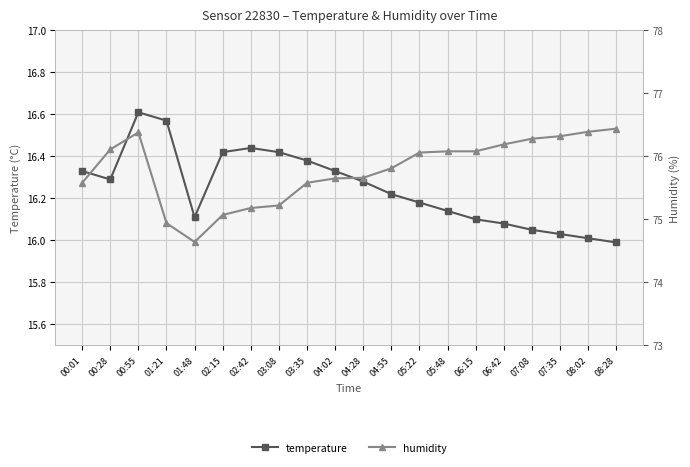

How many lines are shown in the chart?

2